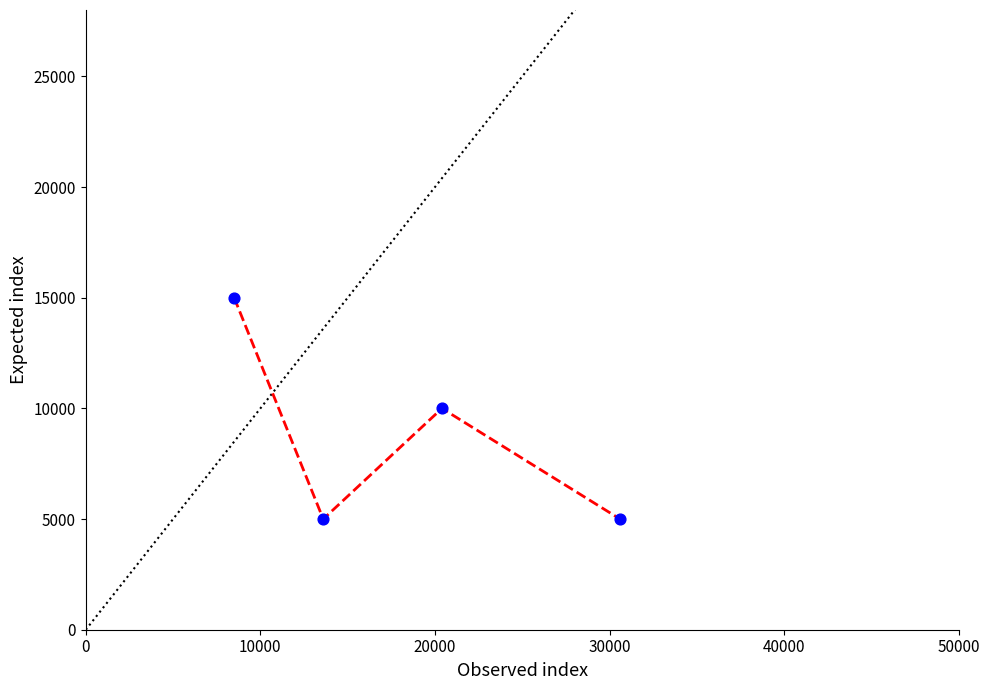

What is the sum of all values?

35000